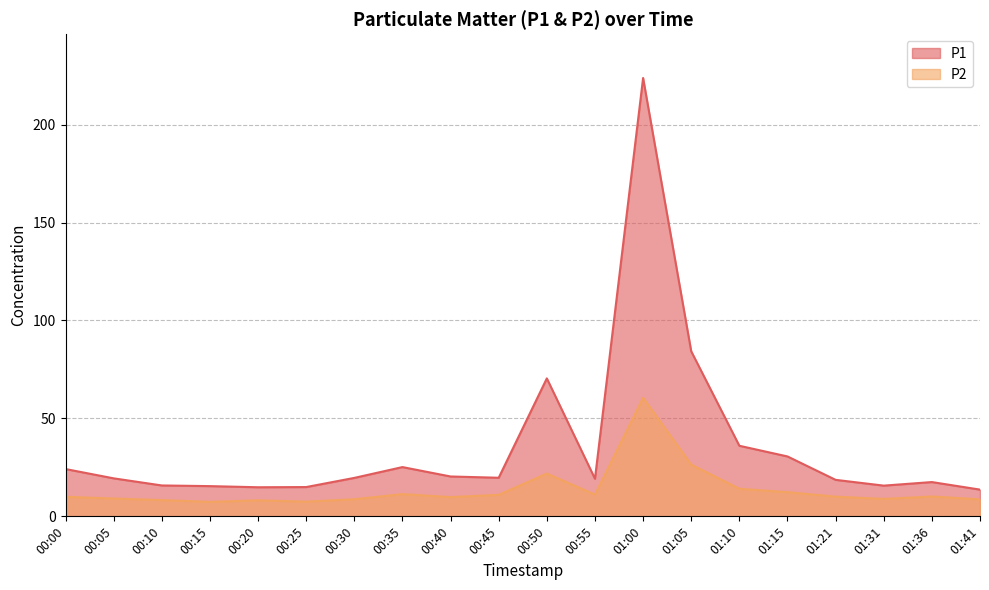

What is the average value of the P1 series?

36.0